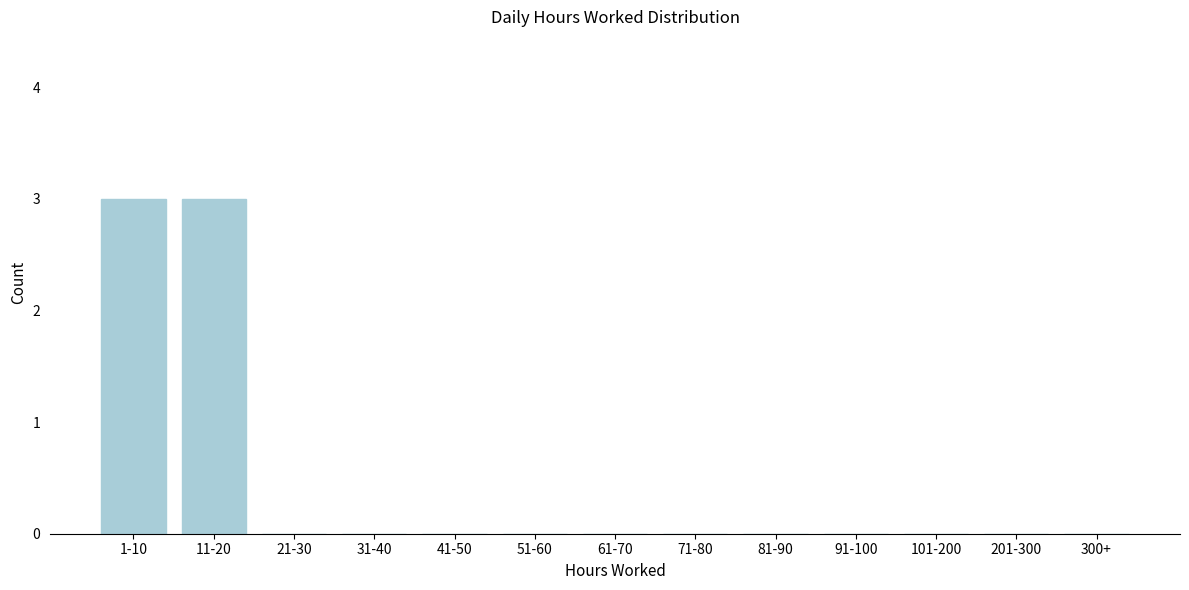

Reading left to right, transcribe all the data shown in this chart.

1-10=3	11-20=3	21-30=0	31-40=0	41-50=0	51-60=0	61-70=0	71-80=0	81-90=0	91-100=0	101-200=0	201-300=0	300+=0